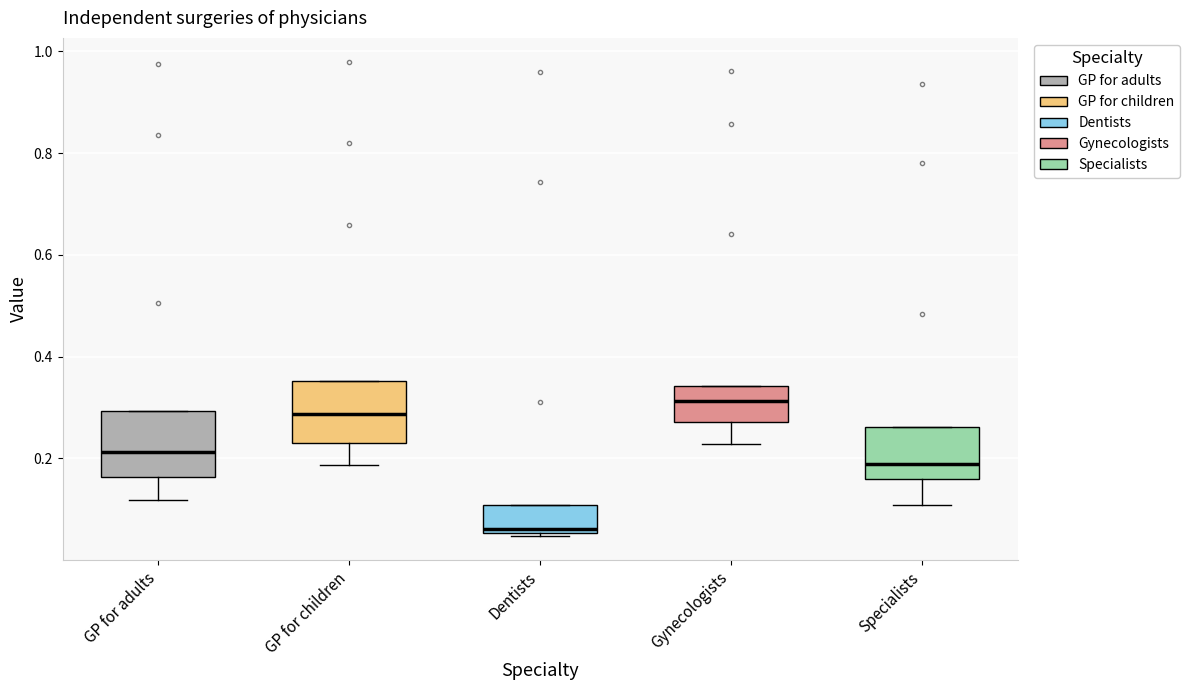

Which box has the lowest median line?

Dentists